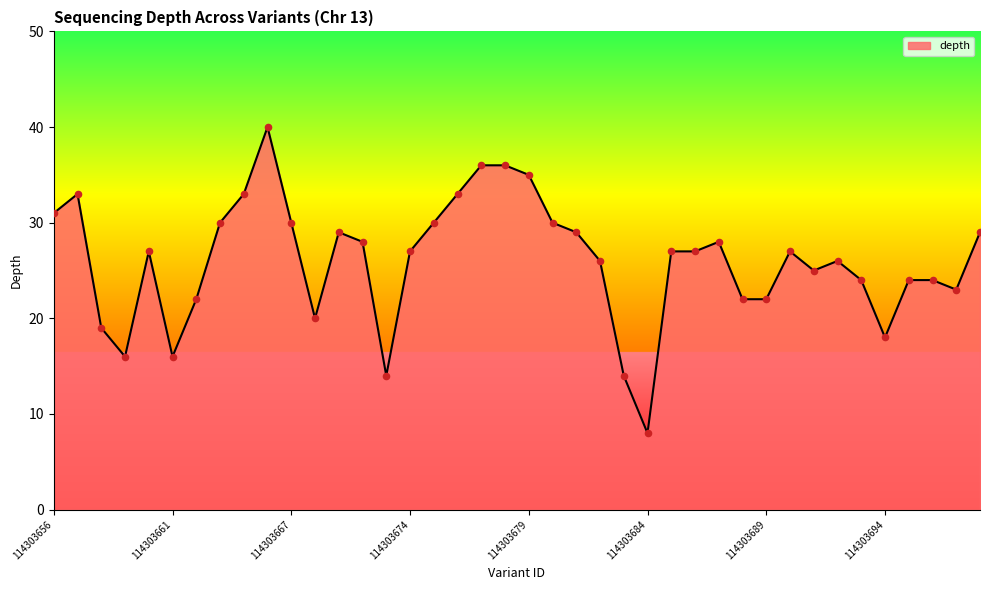

What is the difference between the maximum and minimum values?

32